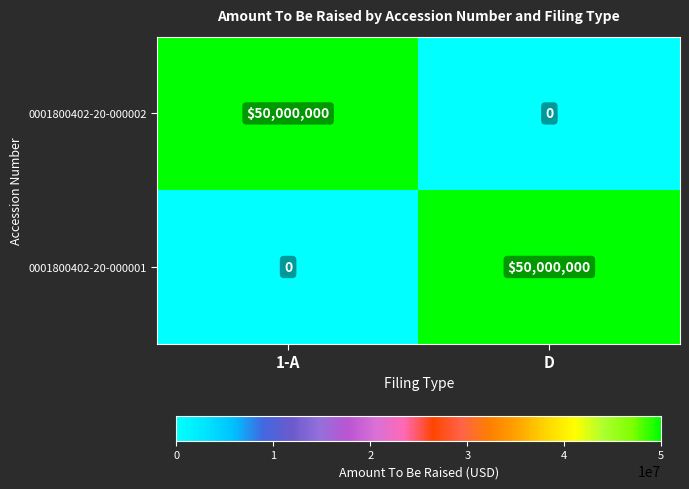

The value of 0001800402-20-000002 at 1-A is 15635391. True or false?

False